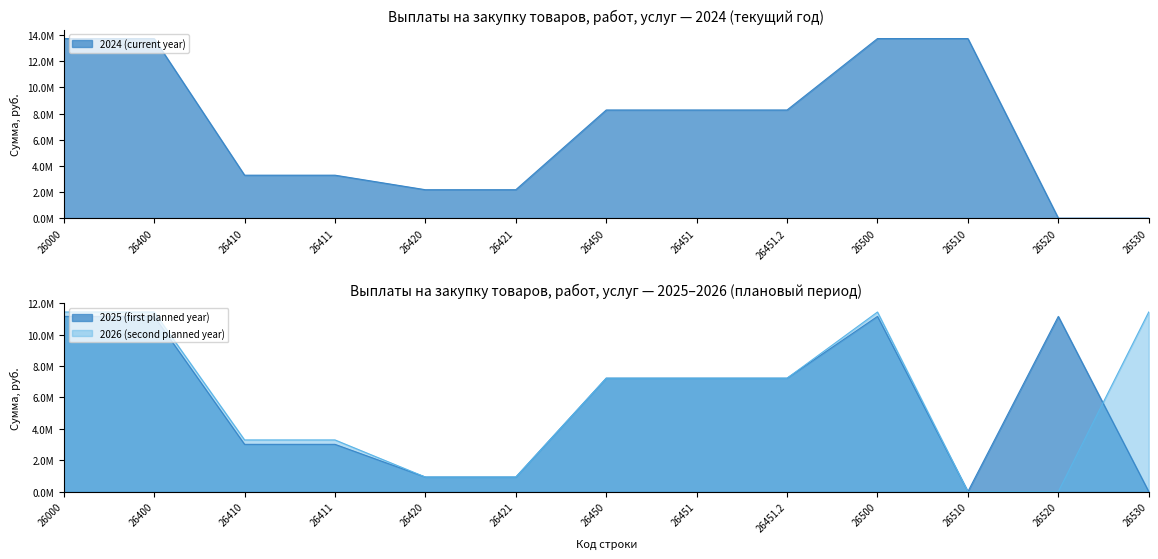

What is the difference between the highest and lowest values at 26520?

11159772.6